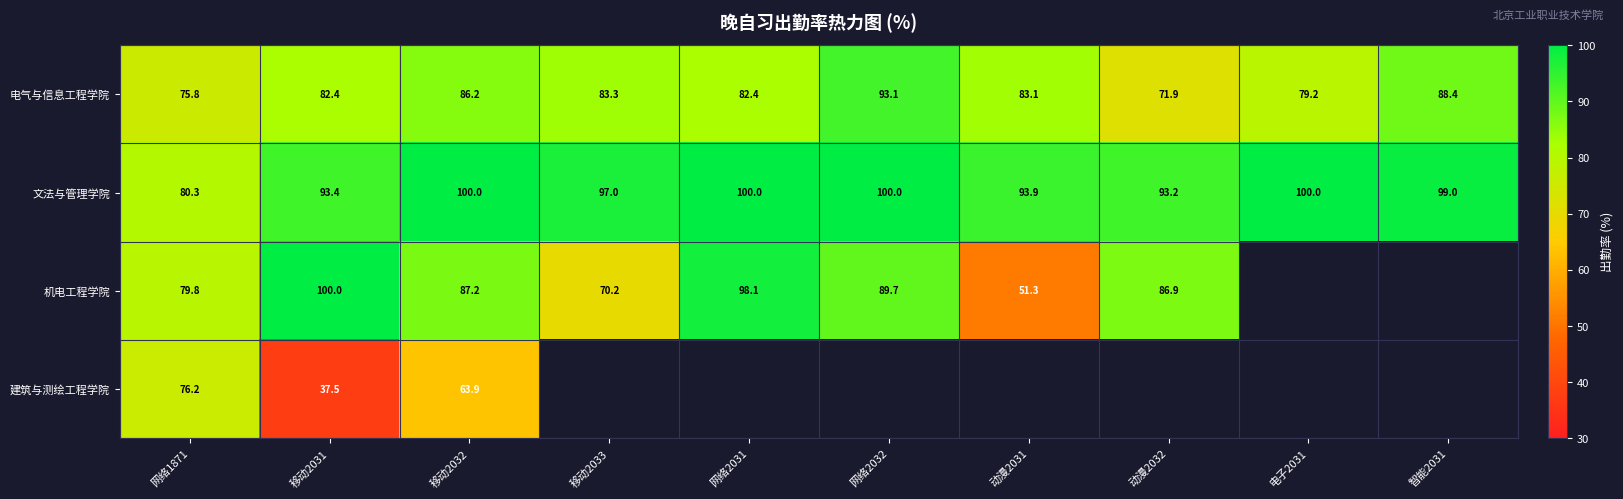

Which category has the highest value in the 机电工程学院 series?

移动2031